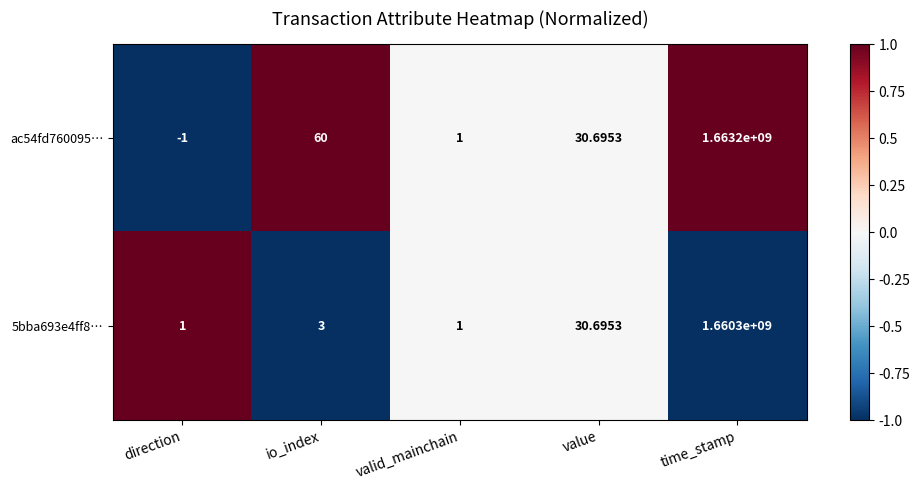

What is the minimum value shown in the chart?

-1.0